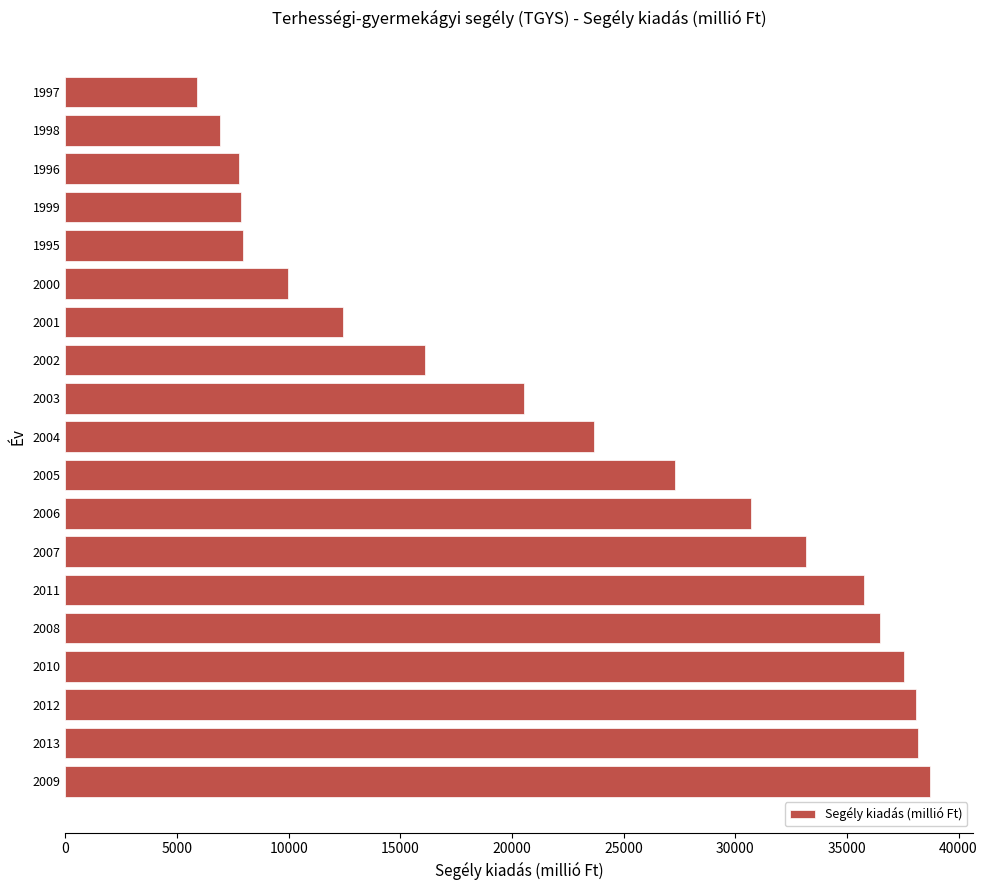

Read the value at 2006.

30701.9